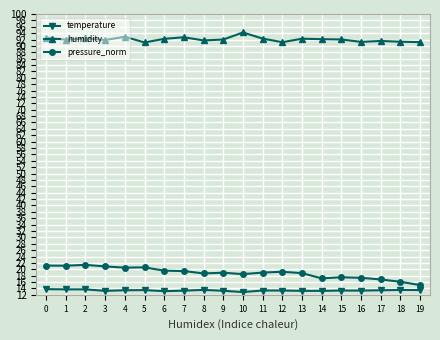

True or false: humidity and temperature intersect in this chart.

False